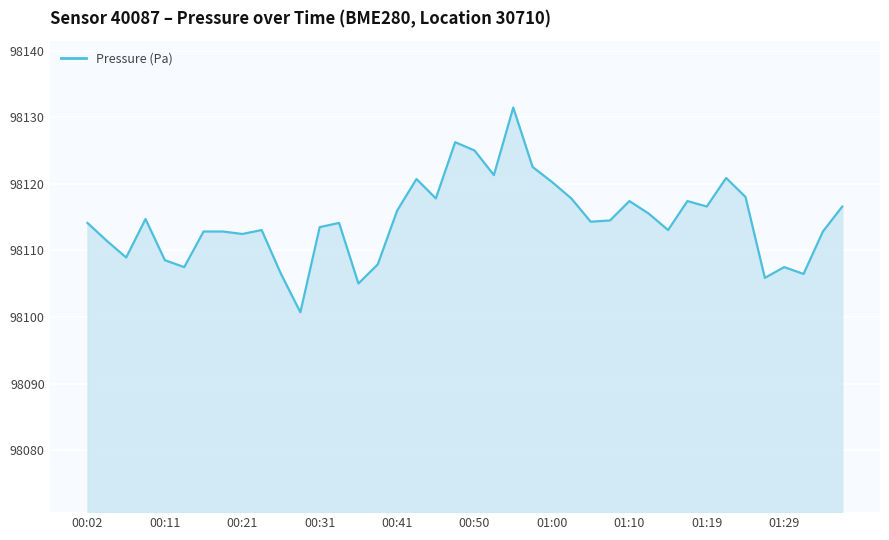

The chart shows a value of 98106.5 at 10. True or false?

True